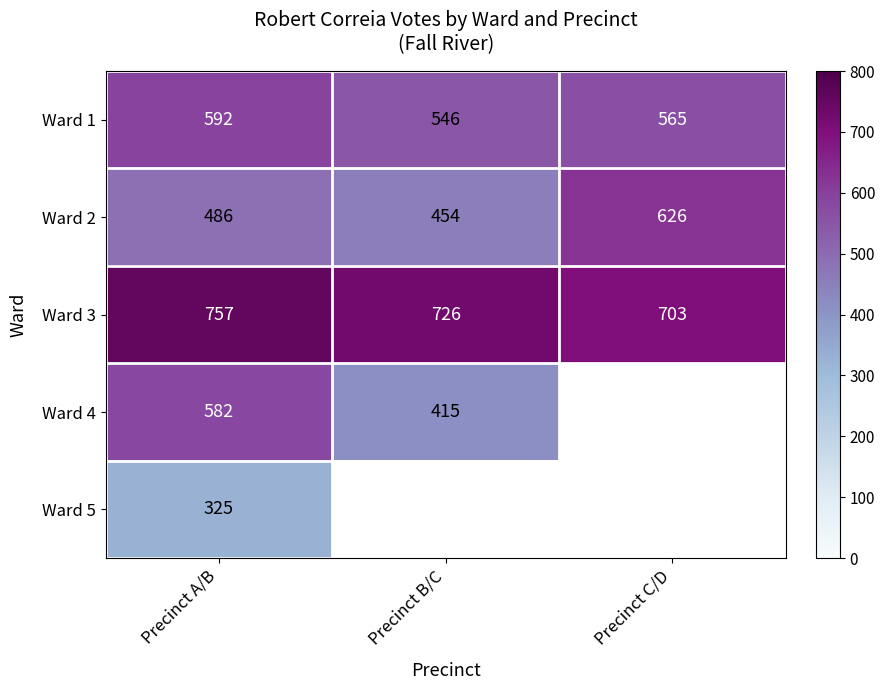

What is the difference between the maximum and minimum values in the Ward 3 series?

54